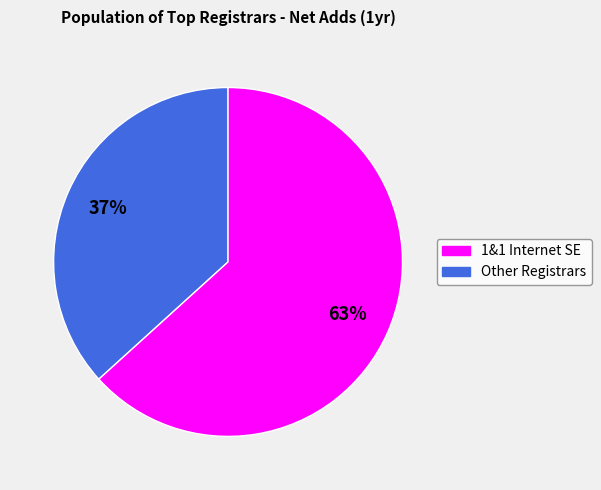

To the nearest percent, what portion does 1&1 Internet SE represent?

37%